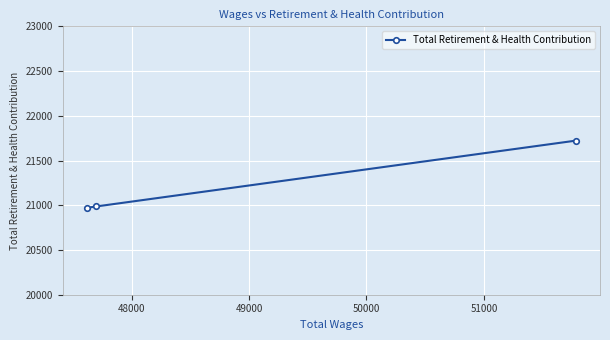

What is the value of the 2nd point from the left?

20987